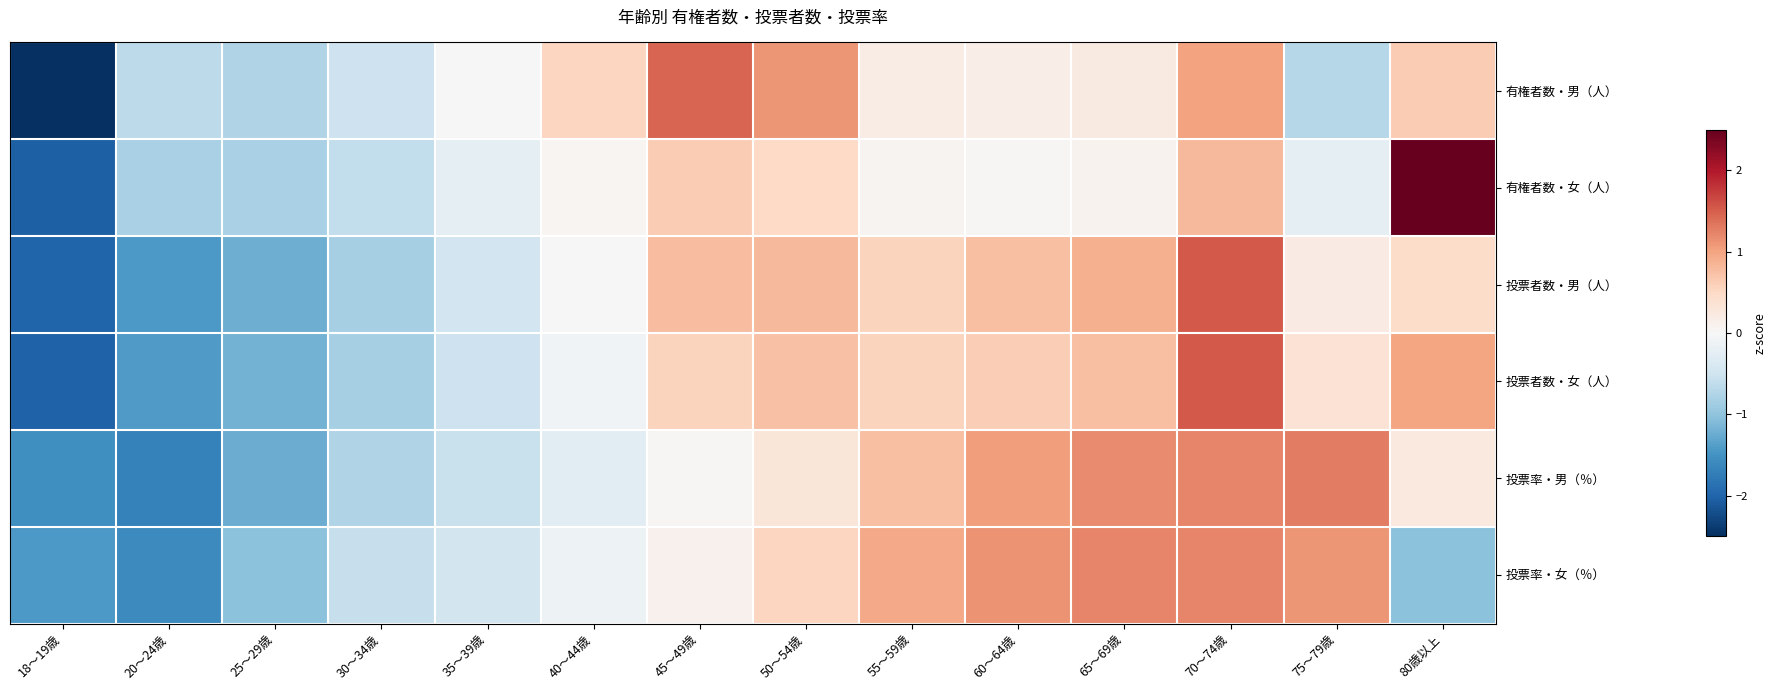

What is the total value across all series at 40～44歳?

0.1